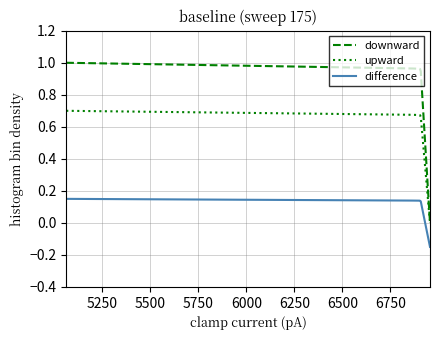

True or false: difference and upward intersect in this chart.

False